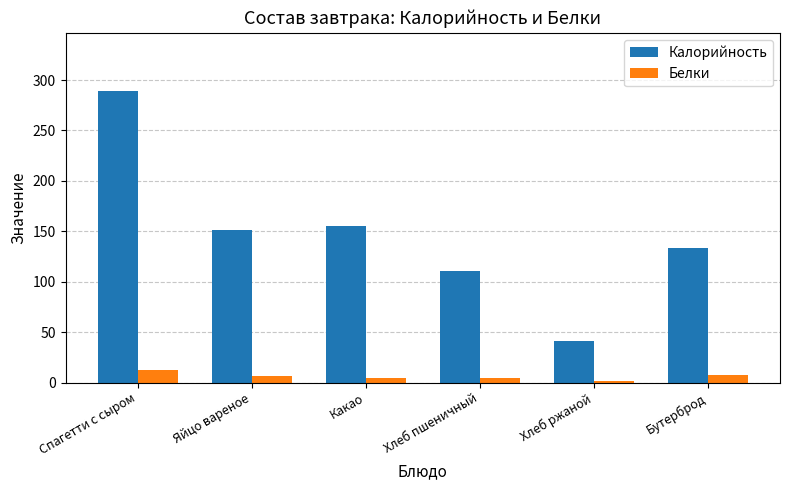

List the labels in order of Калорийность value, smallest first.

Хлеб ржаной, Хлеб пшеничный, Бутерброд, Яйцо вареное, Какао, Спагетти с сыром